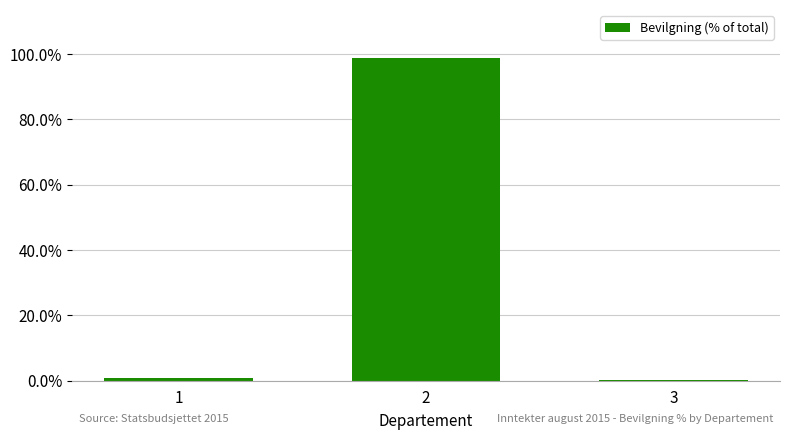

Is it true that the value at 2 is 61.6?

False